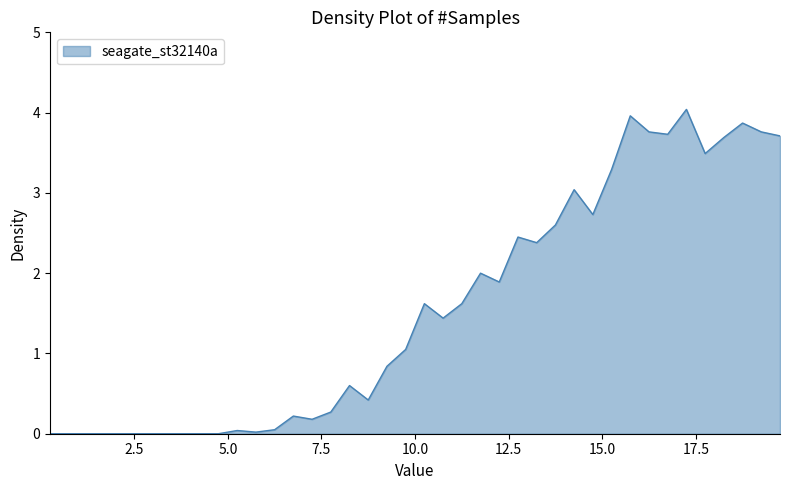

What is the difference between the maximum and minimum values?

4.0